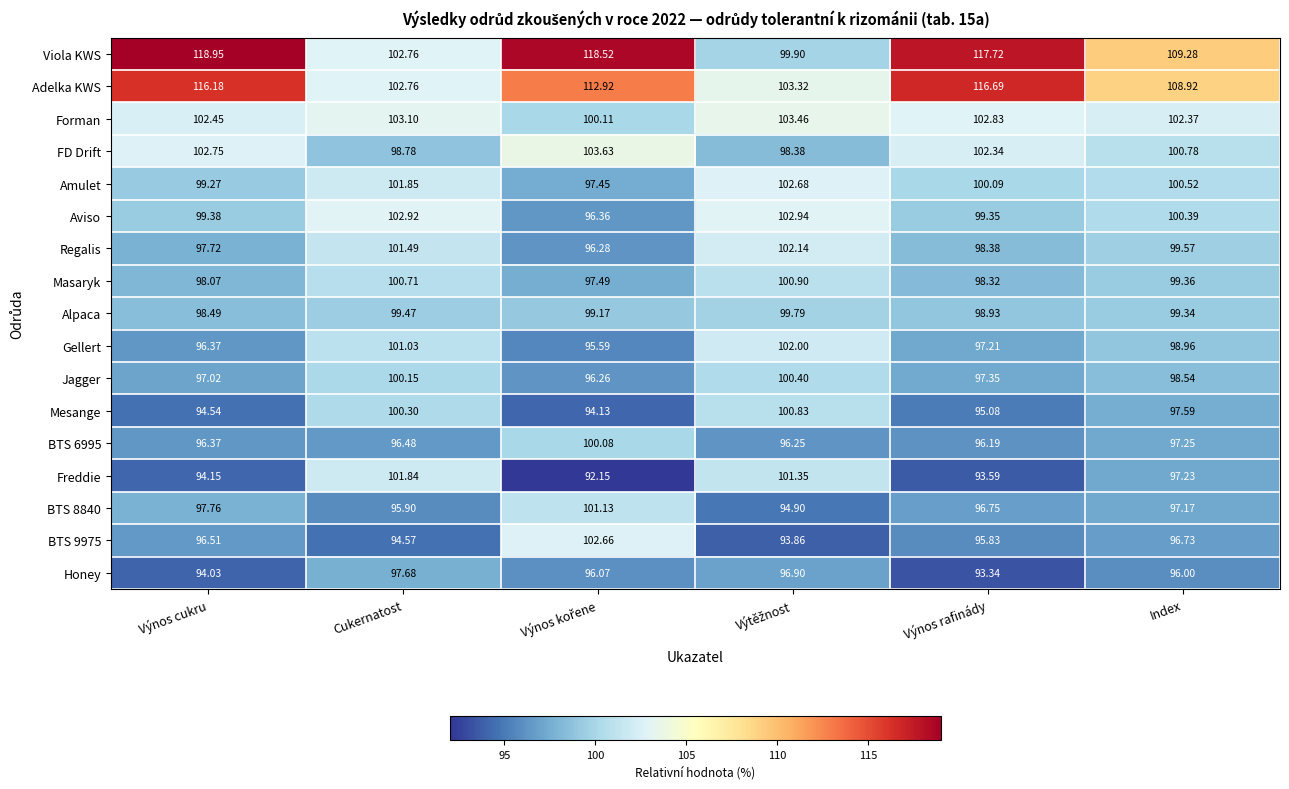

Which category has the highest value across all series?

Výnos cukru